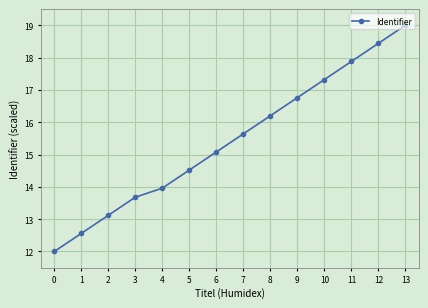

Rank the categories by value from highest to lowest.

13, 12, 11, 10, 9, 8, 7, 6, 5, 4, 3, 2, 1, 0